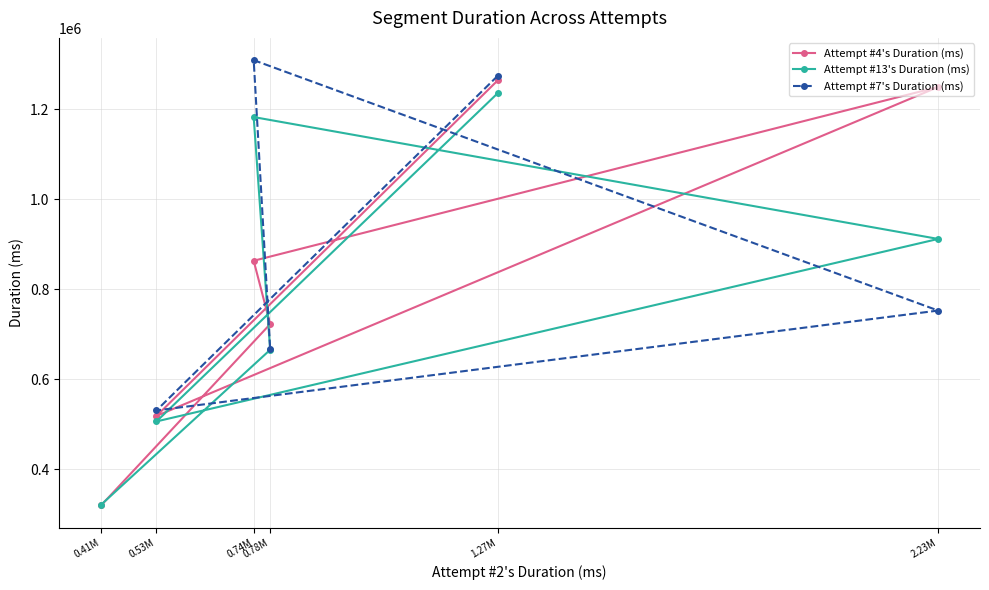

Is this an area chart (filled region under the line)?

No